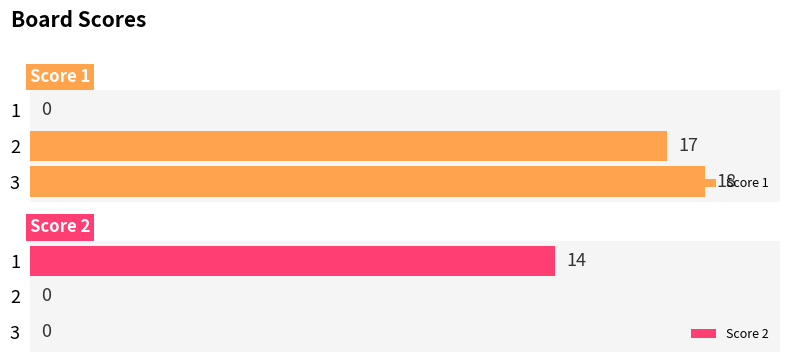

List the series in order of their peak value, highest first.

Score 1, Score 2